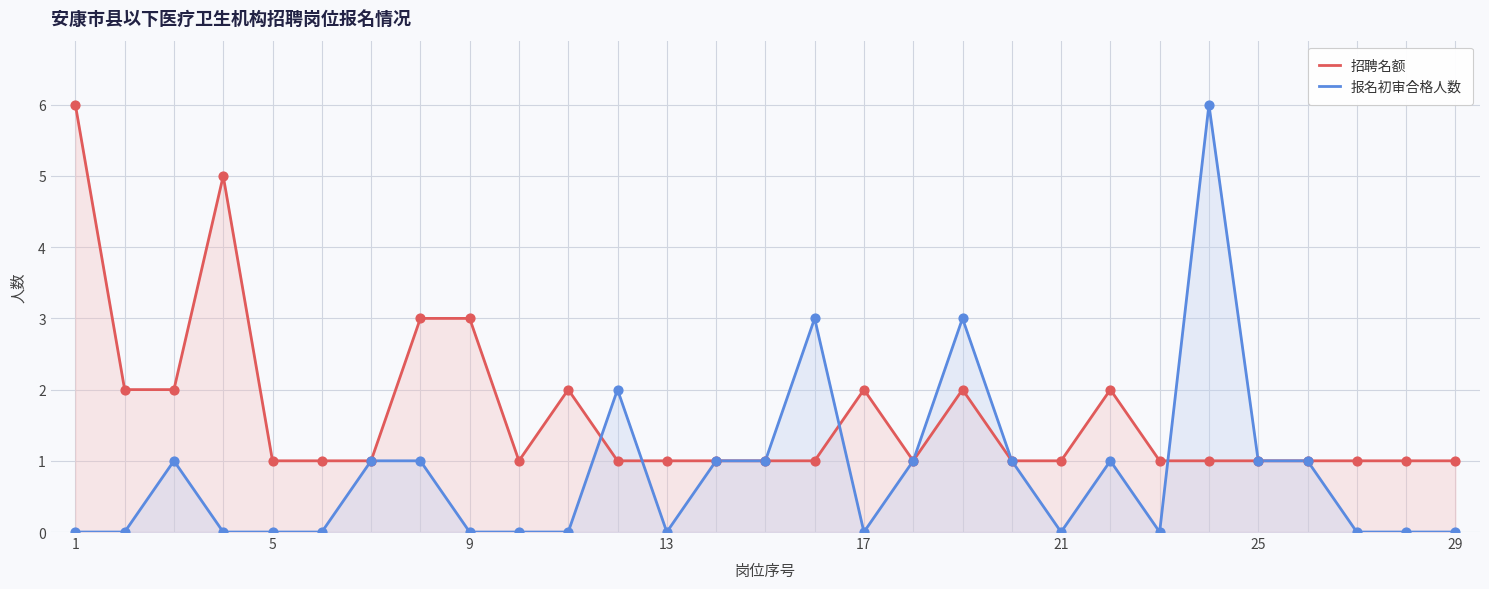

Which series has the largest total across all categories?

招聘名额